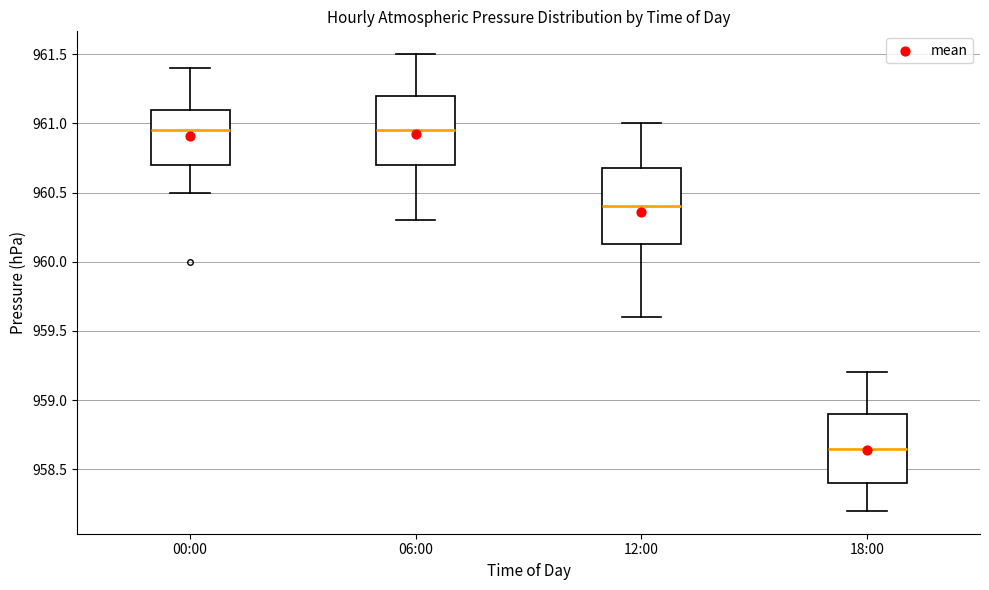

Where does the upper whisker of the box for 00:00 end on the y-axis? The values are not printed on the chart, so give them approximately, as read against the axis.

961.40